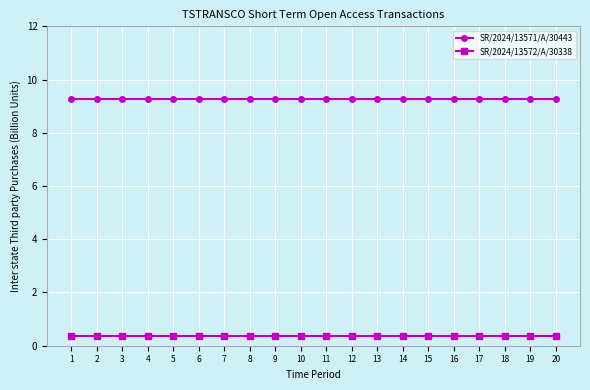

Is it true that SR/2024/13571/A/30443 equals 5.8 at 9?

False